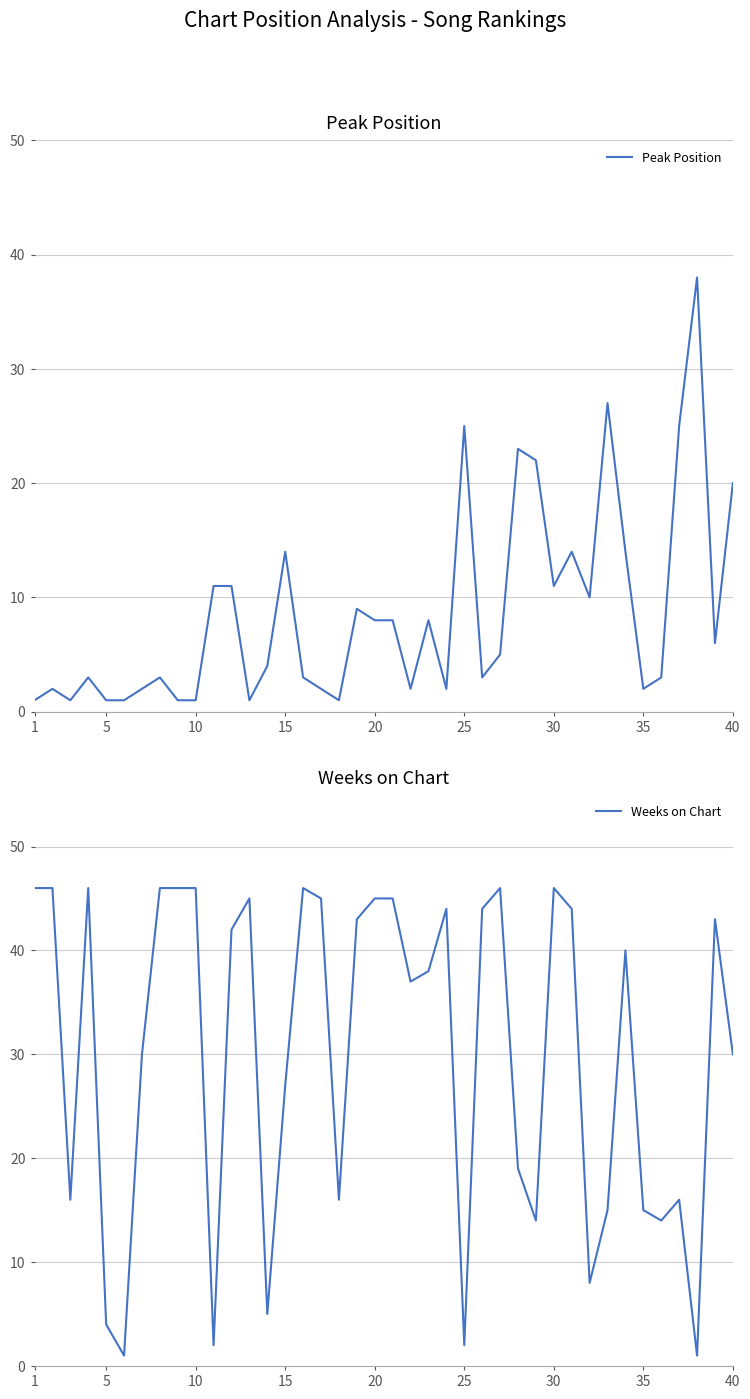

How many categories are shown in the chart?

40